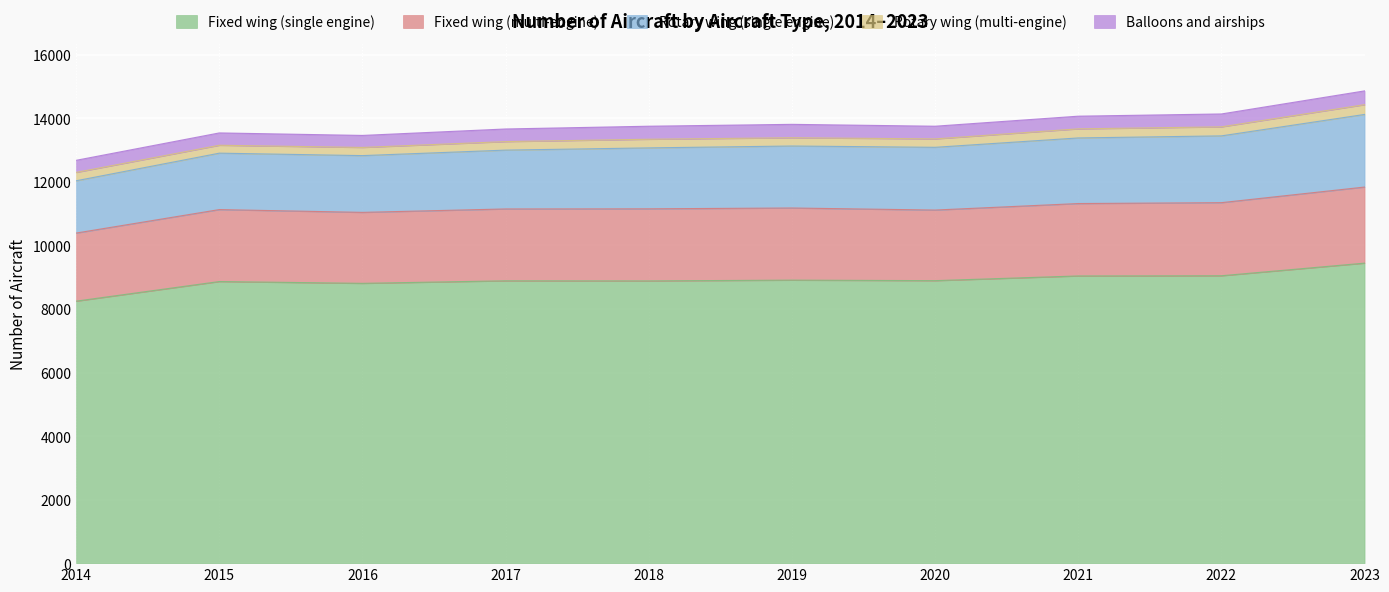

True or false: Fixed wing (single engine) and Fixed wing (multi-engine) intersect in this chart.

False